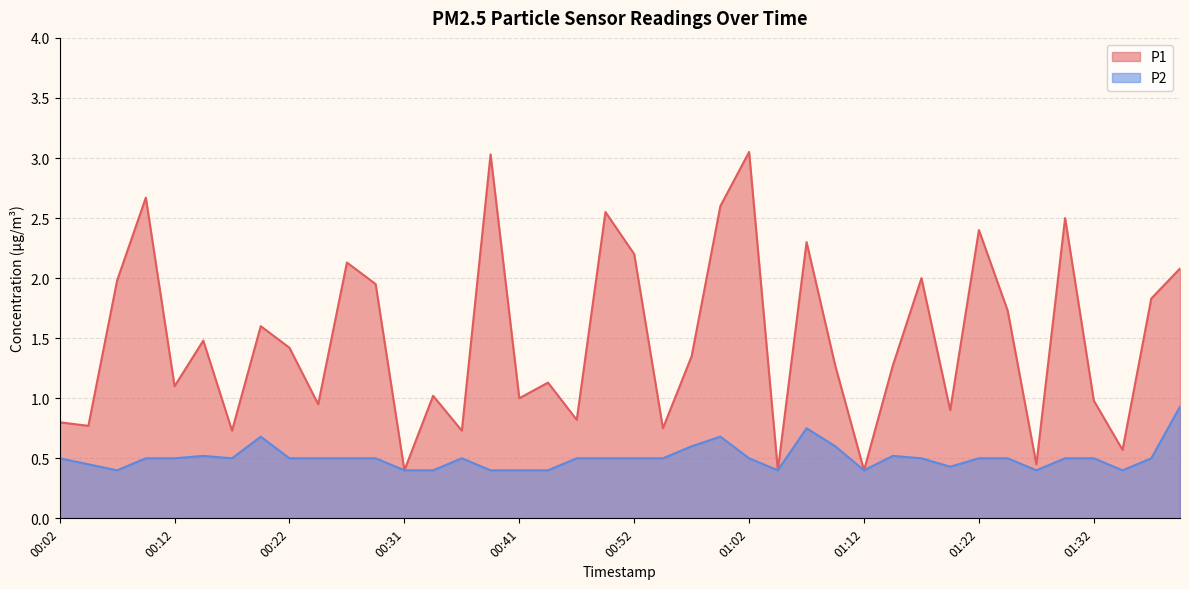

In P1, how many points are higher than both neighbors (excluding endpoints)?

13